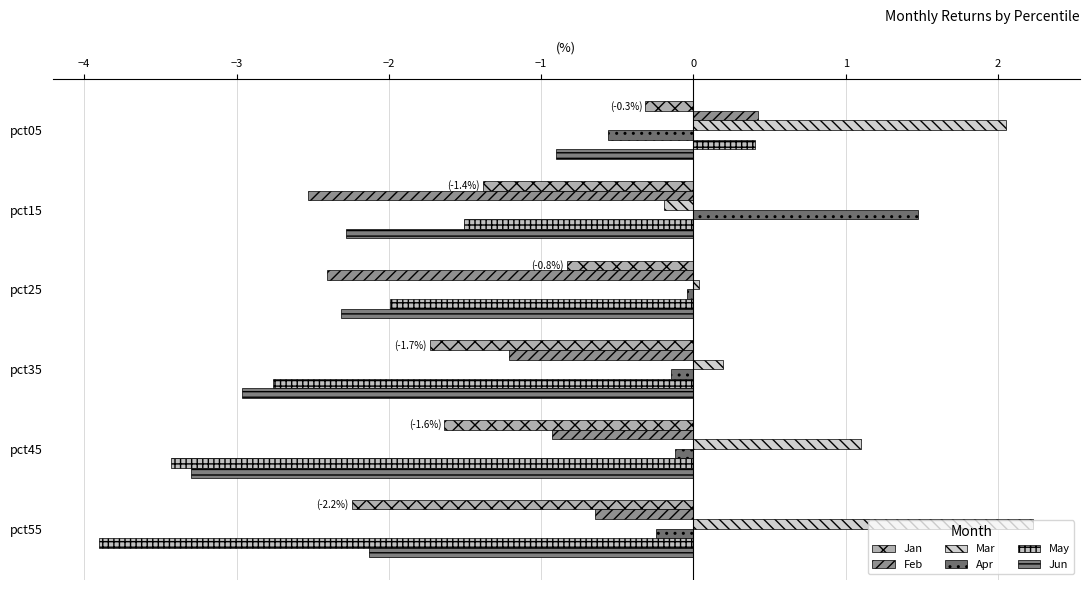

What is the difference between the maximum and minimum values in the Jun series?

2.4